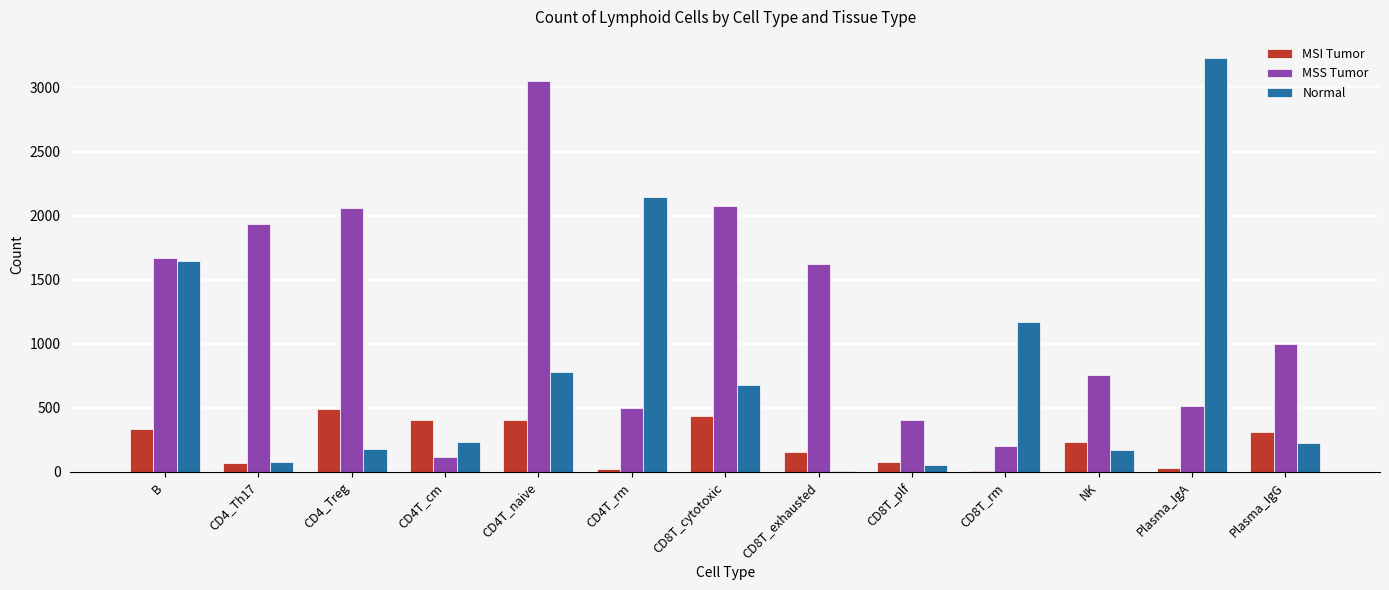

The Normal series shows 1169 at CD8T_rm. True or false?

True